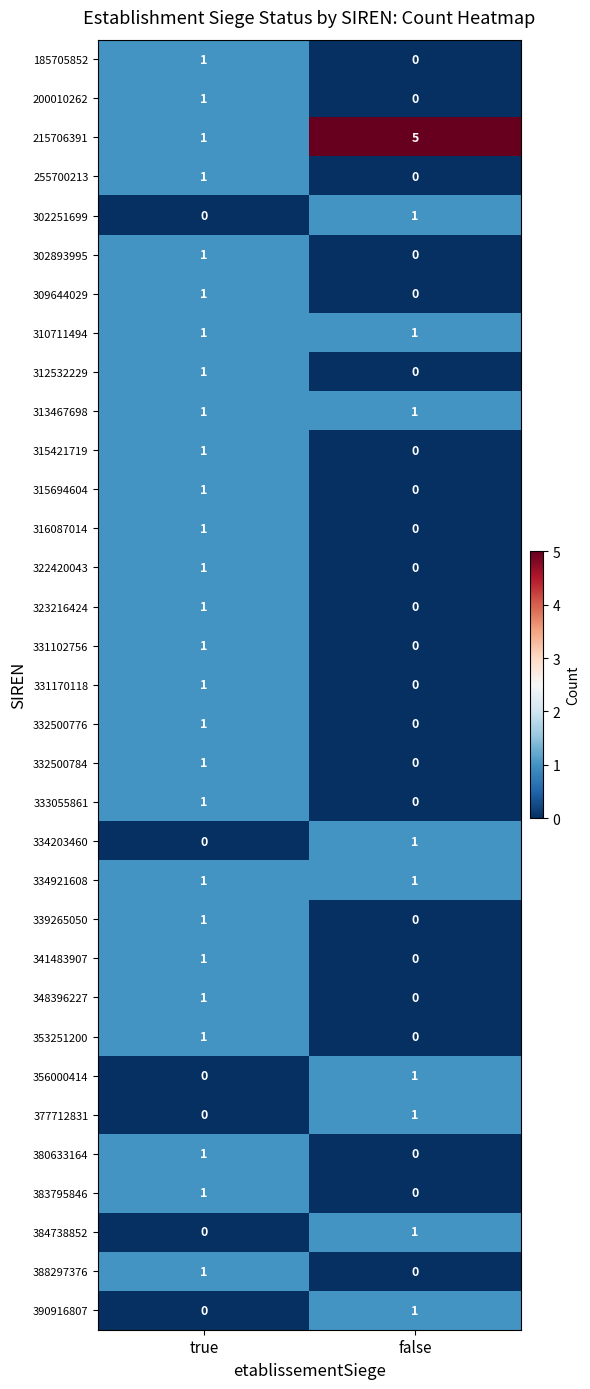

Which series has the largest range (max minus min)?

215706391